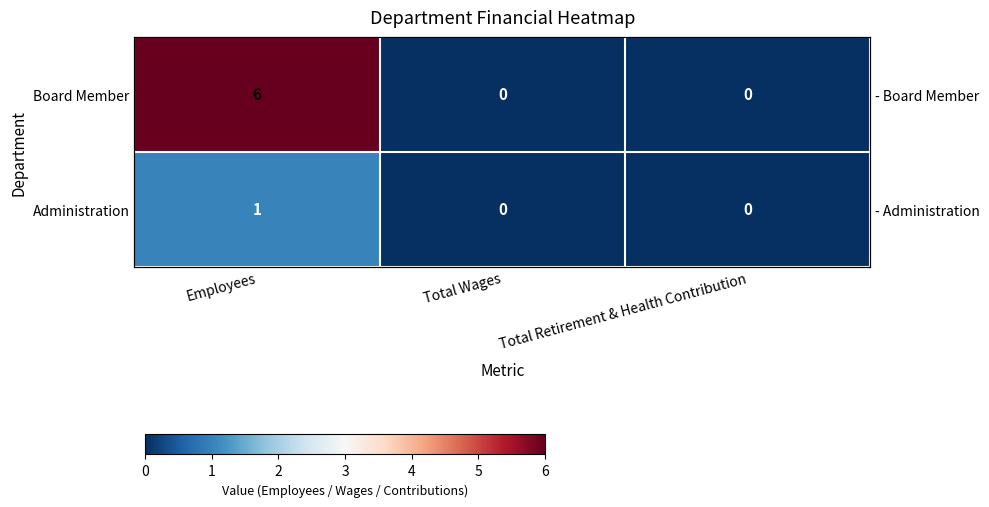

What is the sum of the Board Member values at Employees and Total Wages?

6